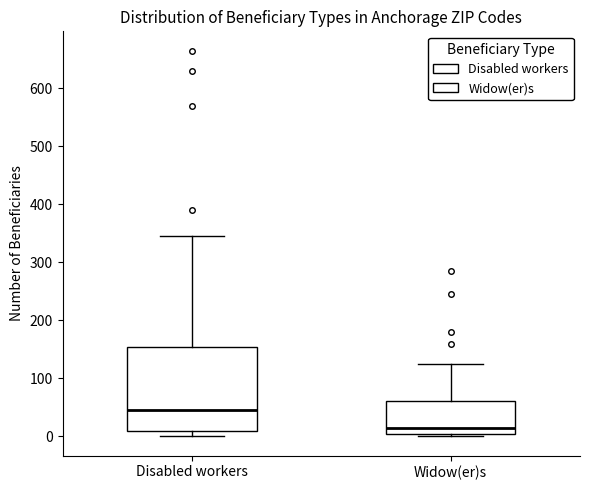

Reading left to right, read every box against the y-axis: the position of its median line, the range the box covers, and the ends of its whiskers. The values are not printed on the chart, so give them approximately, as read against the axis.

Disabled workers: median 50, box 10 to 160, whiskers 0 to 350
Widow(er)s: median 20, box 10 to 60, whiskers 0 to 130